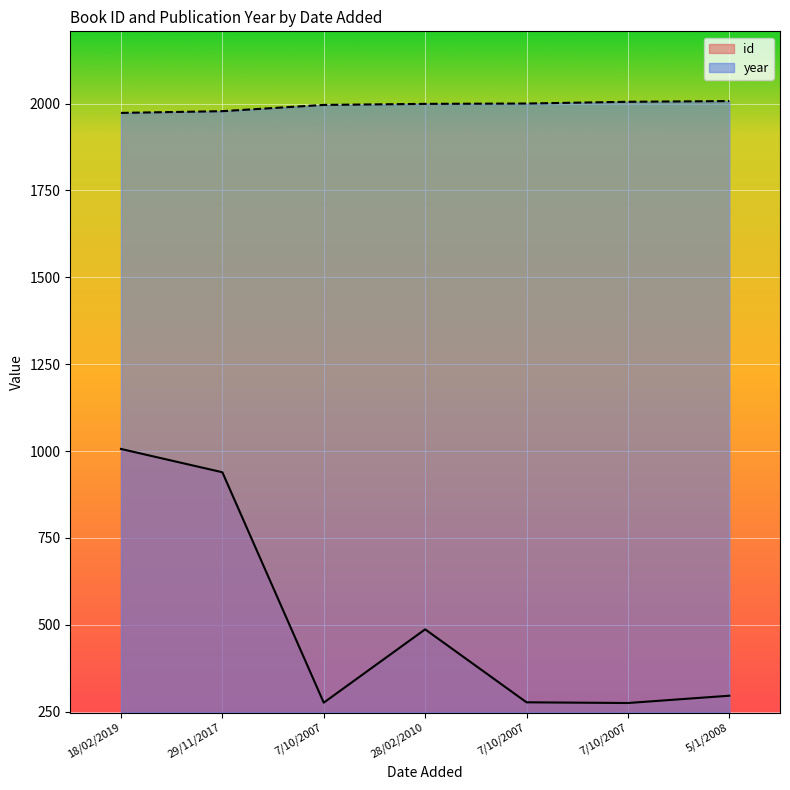

At 5/1/2008, list the series in order from largest to smallest.

year, id